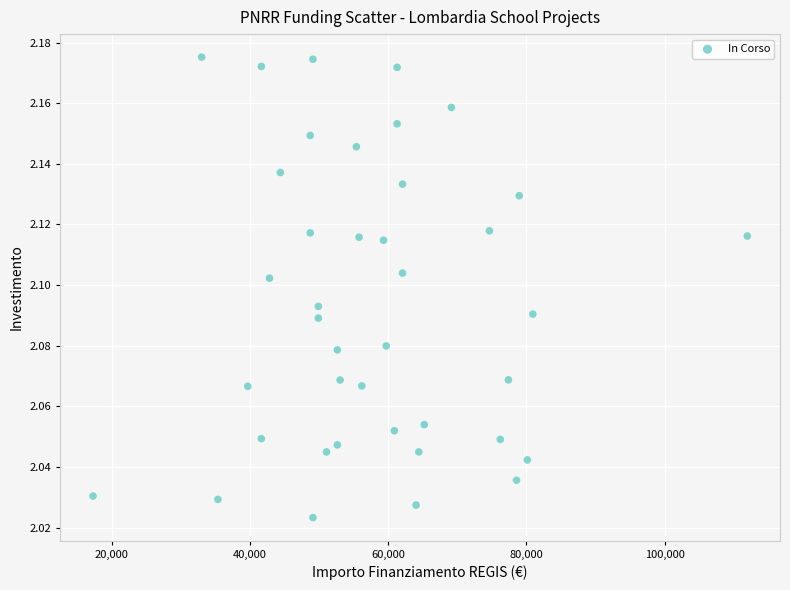

What is the range of X values (max minus min)?

94665.7